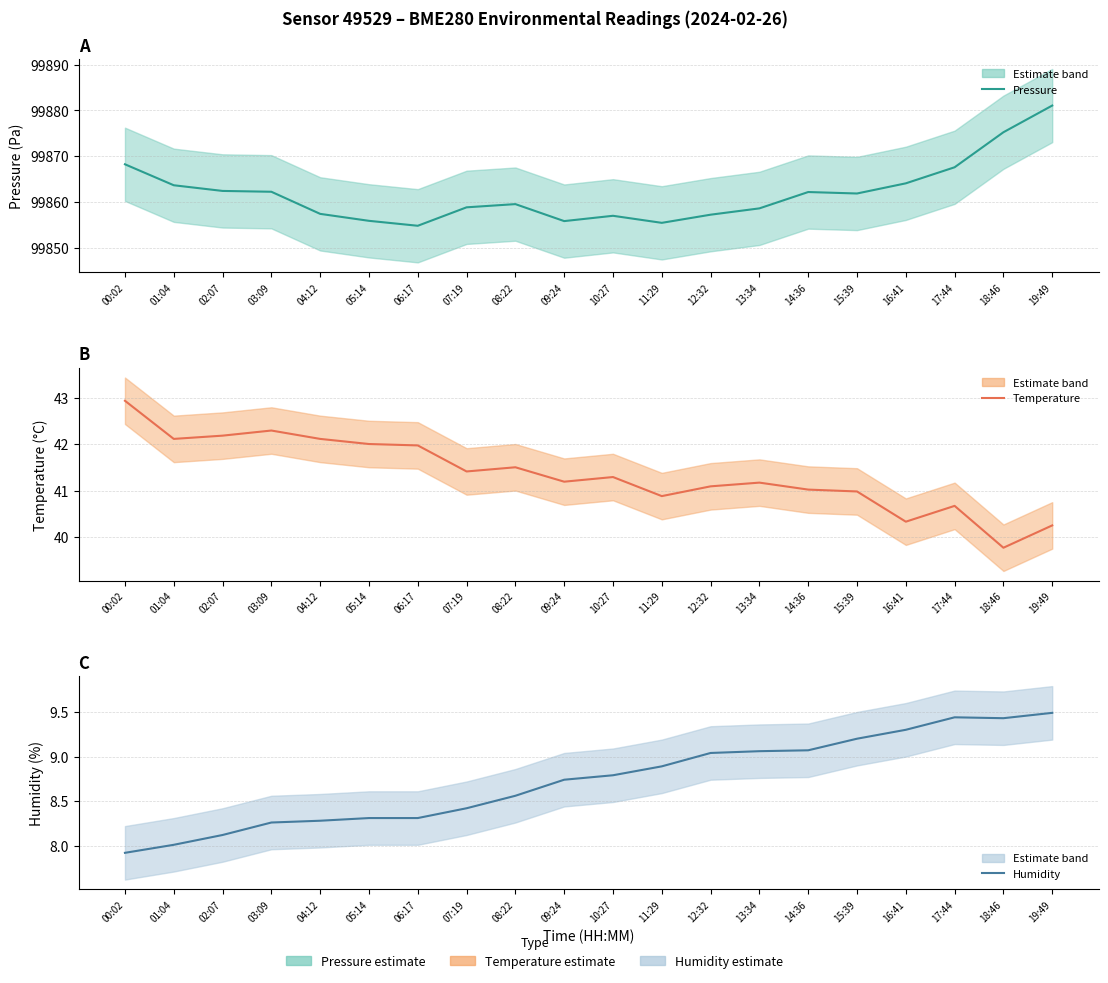

What is the highest value of the Temperature series?

42.9